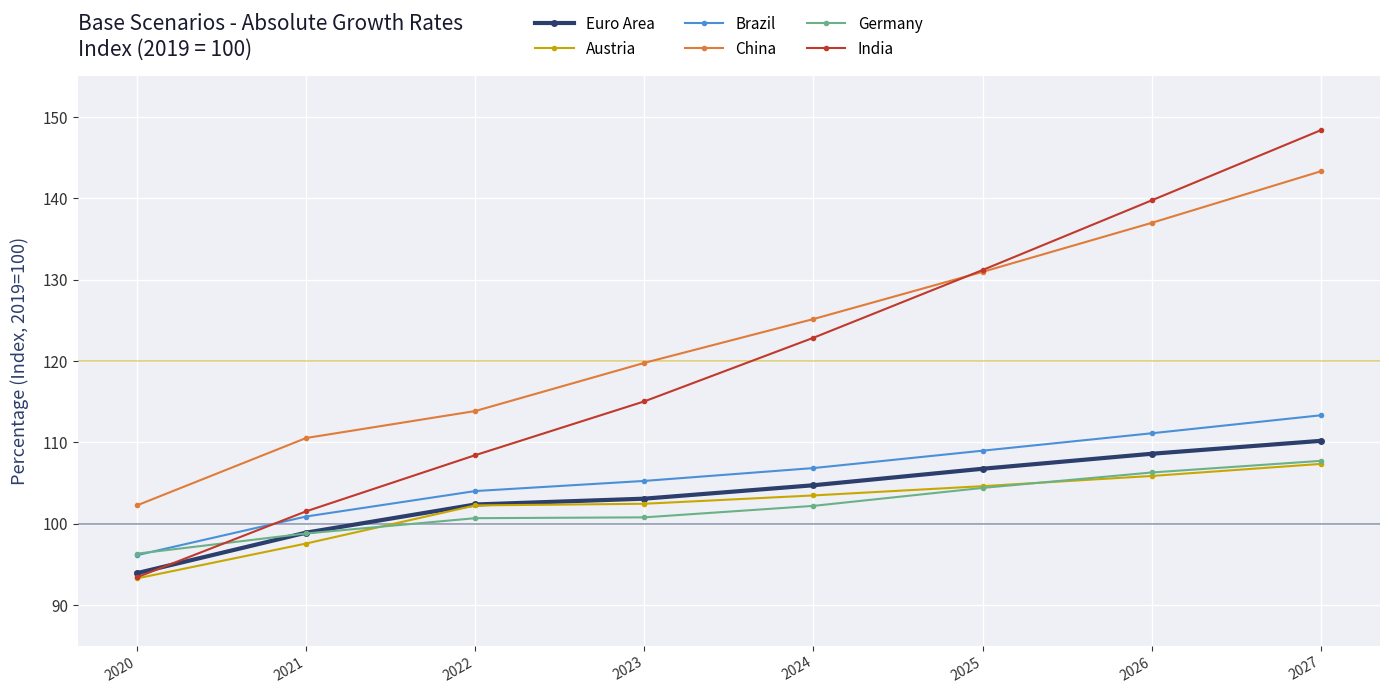

At which label does Brazil first exceed 106?

2024